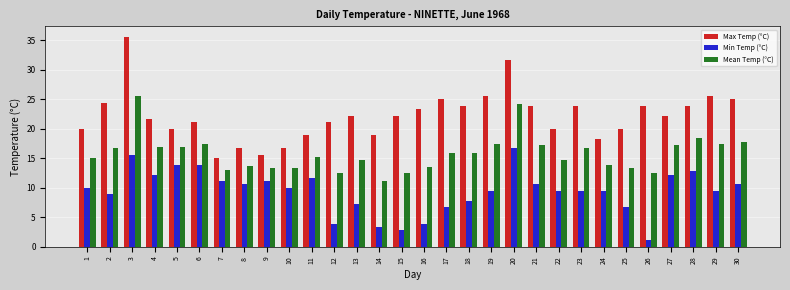

What is the spread (max minus min) of values at 11?

7.2